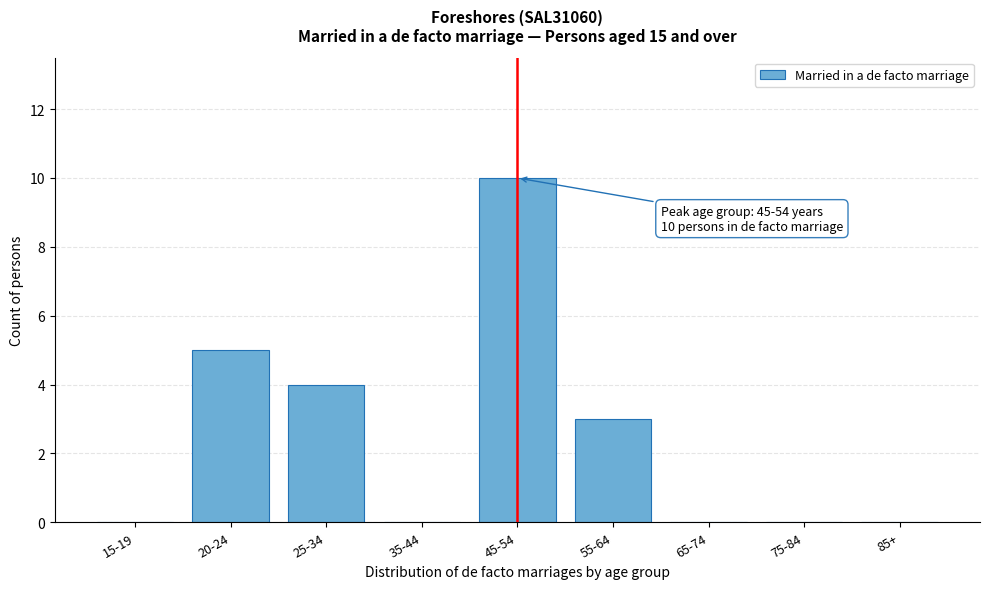

Reading left to right, what are all the values shown in this chart?

15-19=0	20-24=5	25-34=4	35-44=0	45-54=10	55-64=3	65-74=0	75-84=0	85+=0